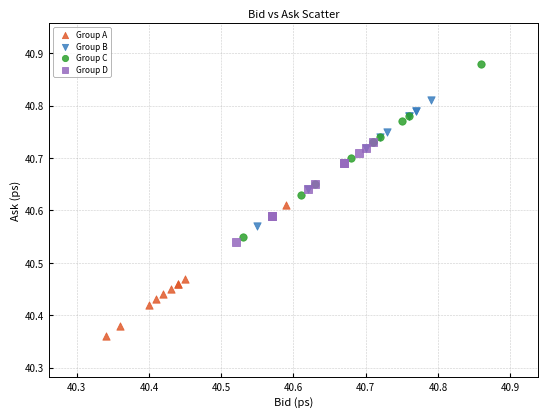

Which series reaches the maximum Y coordinate?

Group C